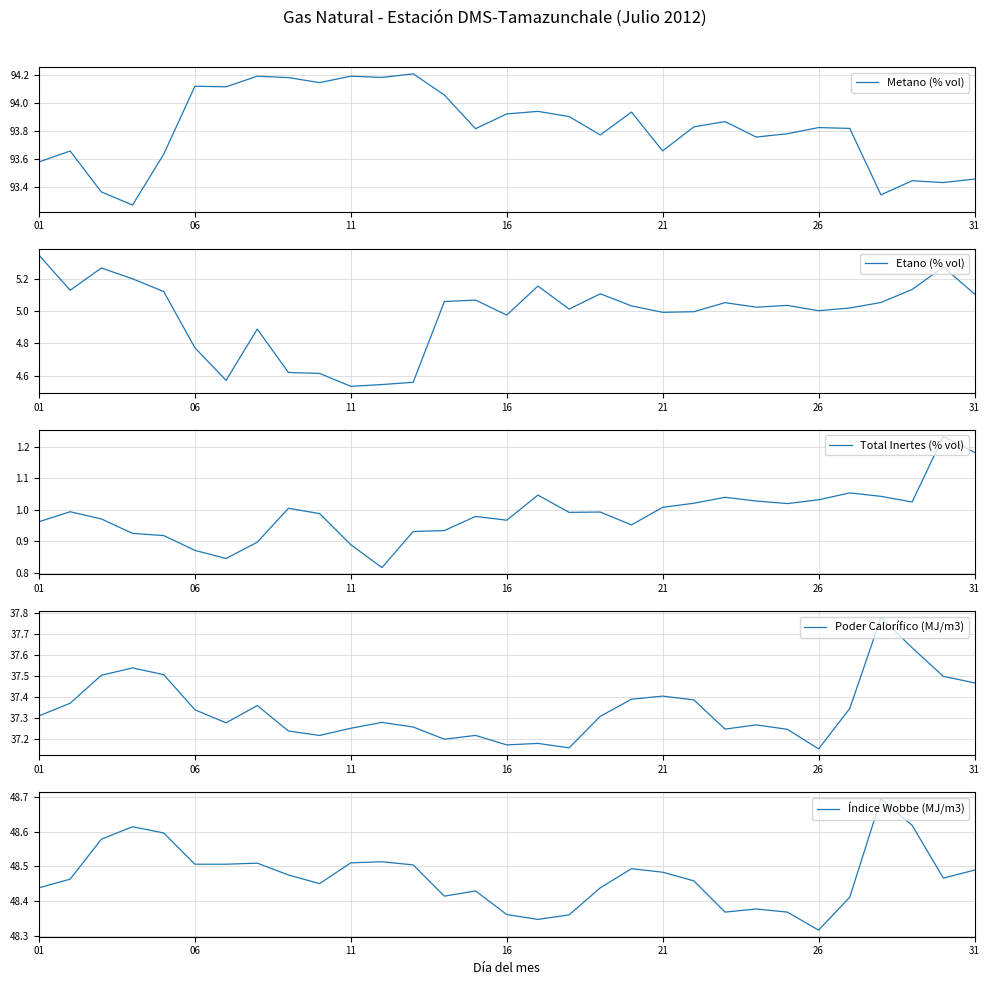

The value of Etano (% vol) at 31 is 2.5. True or false?

False